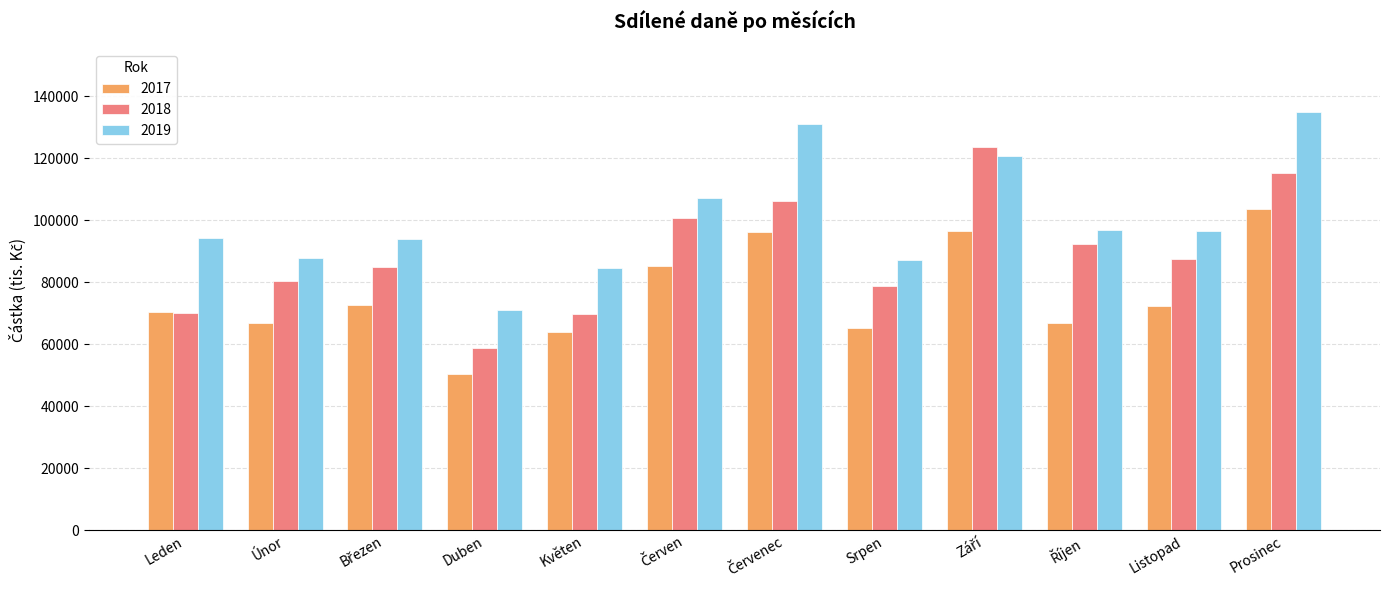

What is the difference between the maximum and second lowest values in the 2019 series?

50305.1